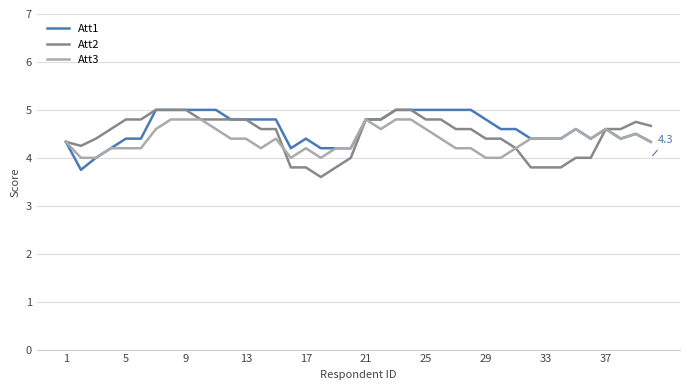

What is the highest value of the Att2 series?

5.0